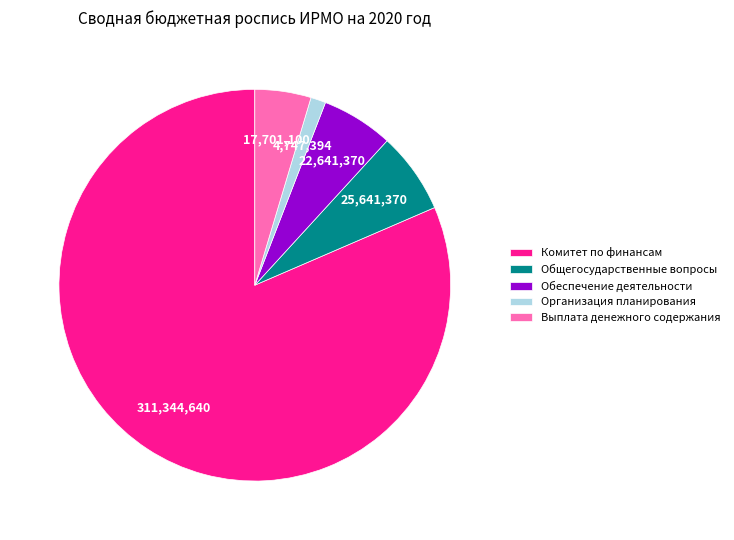

Does any single category account for the majority?

Yes